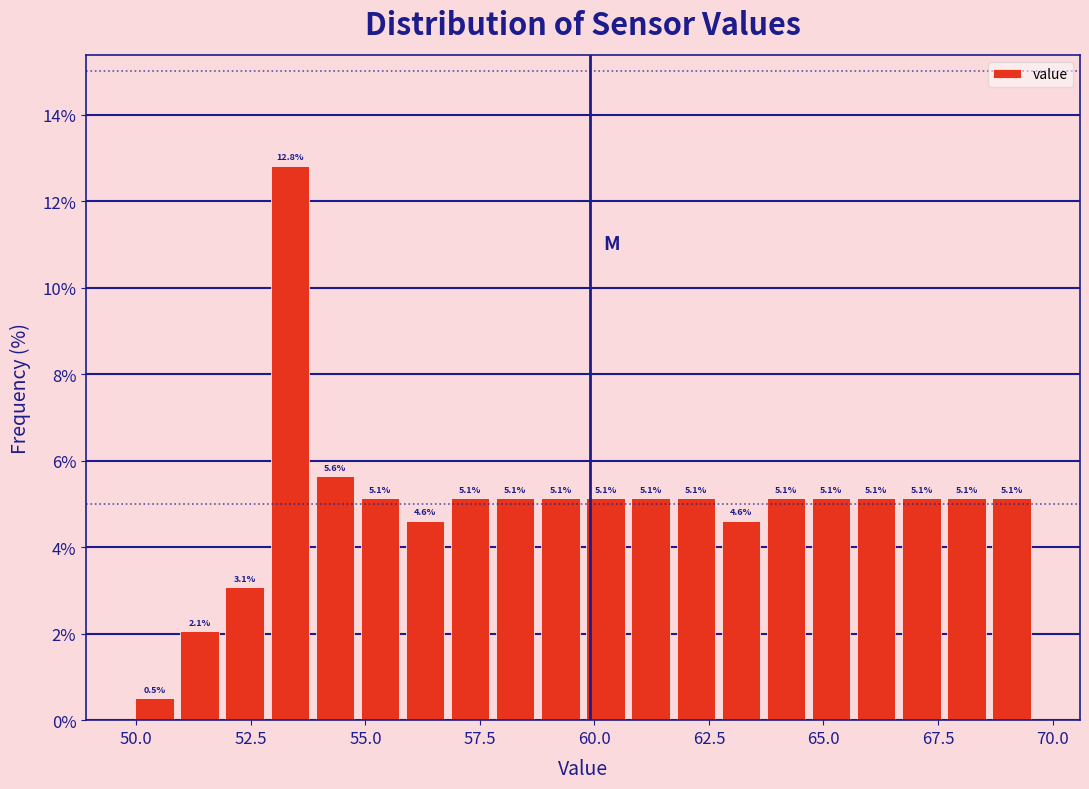

Read against the x-axis, roughly where is the centre of the tallest bar?

53.5